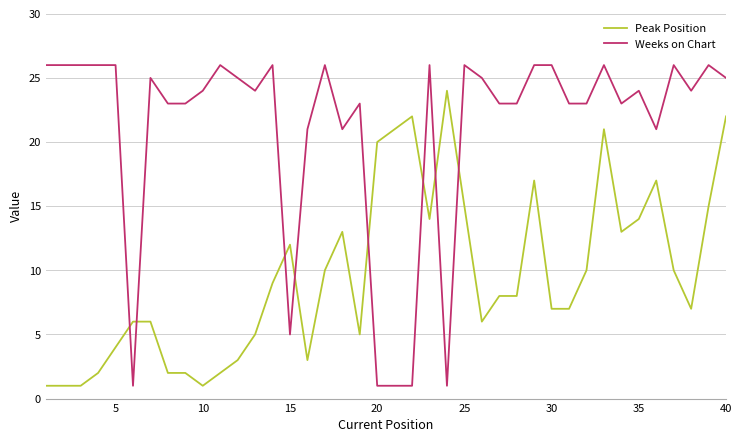

True or false: Weeks on Chart and Peak Position cross at least once.

True